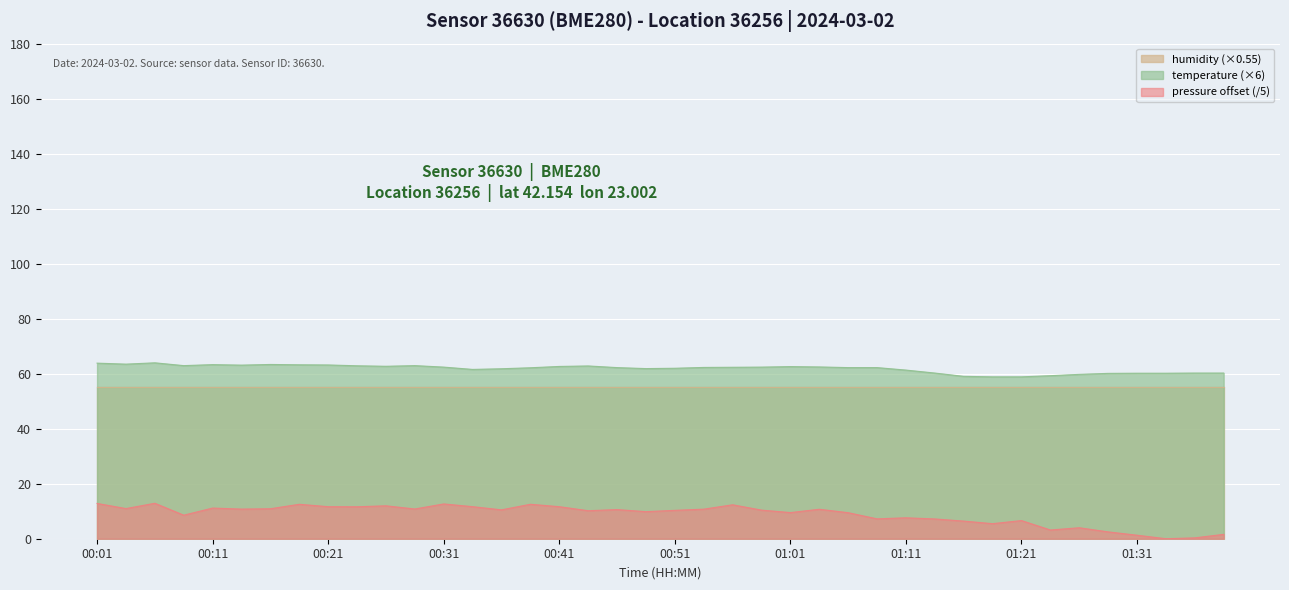

At how many categories does at least one series exceed 59?

38